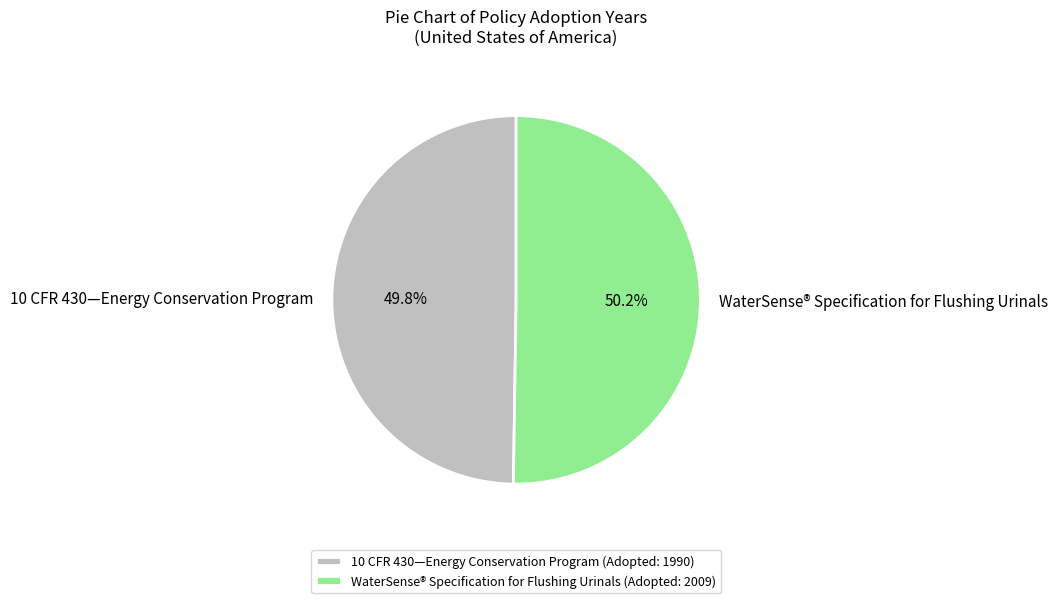

What portion of the pie excludes WaterSense® Specification for Flushing Urinals?

49.8%